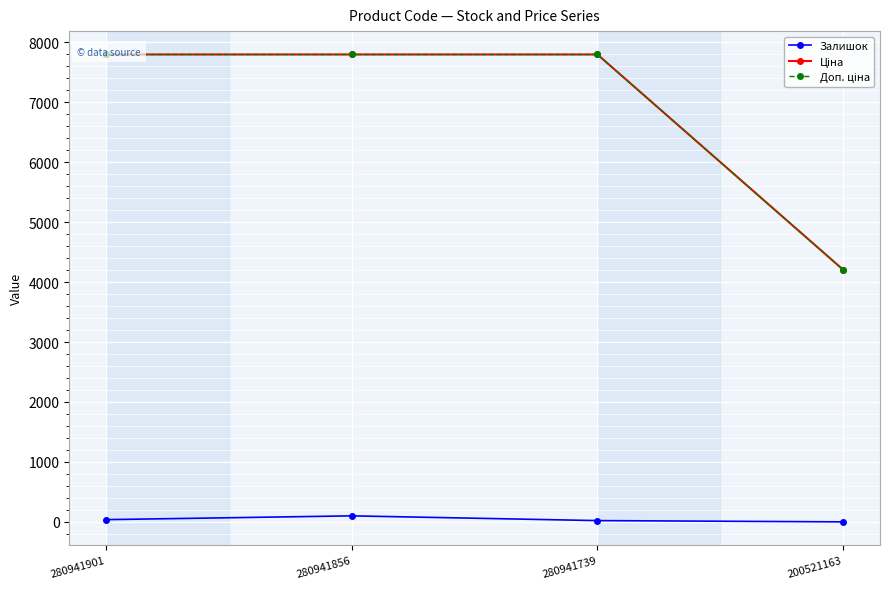

What is the greatest value displayed?

7792.9